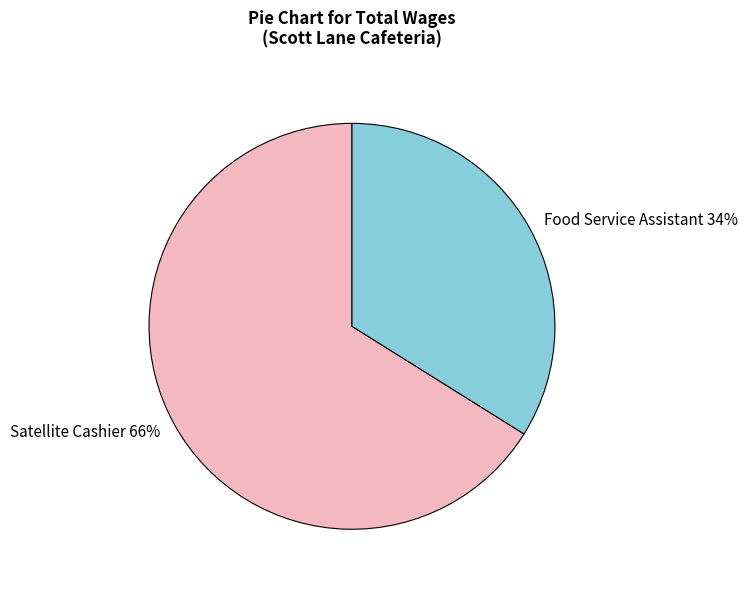

Does Satellite Cashier account for over 50% of the chart?

Yes